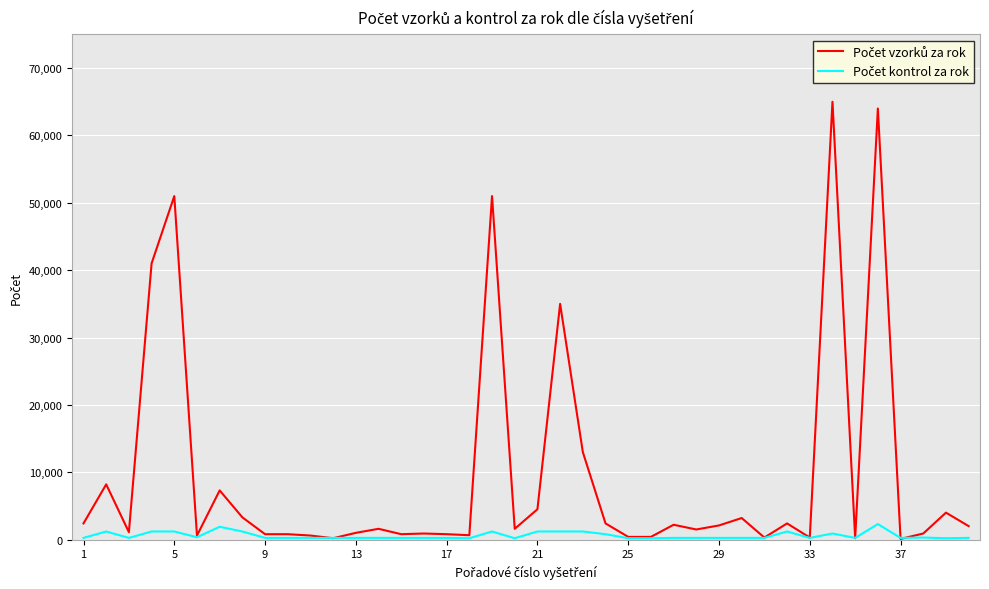

What is the greatest value displayed?

65000